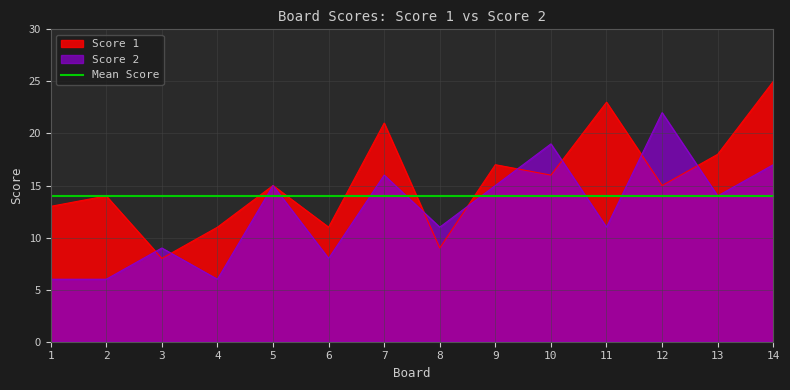

How many values in the Score 1 series are below 15?

6